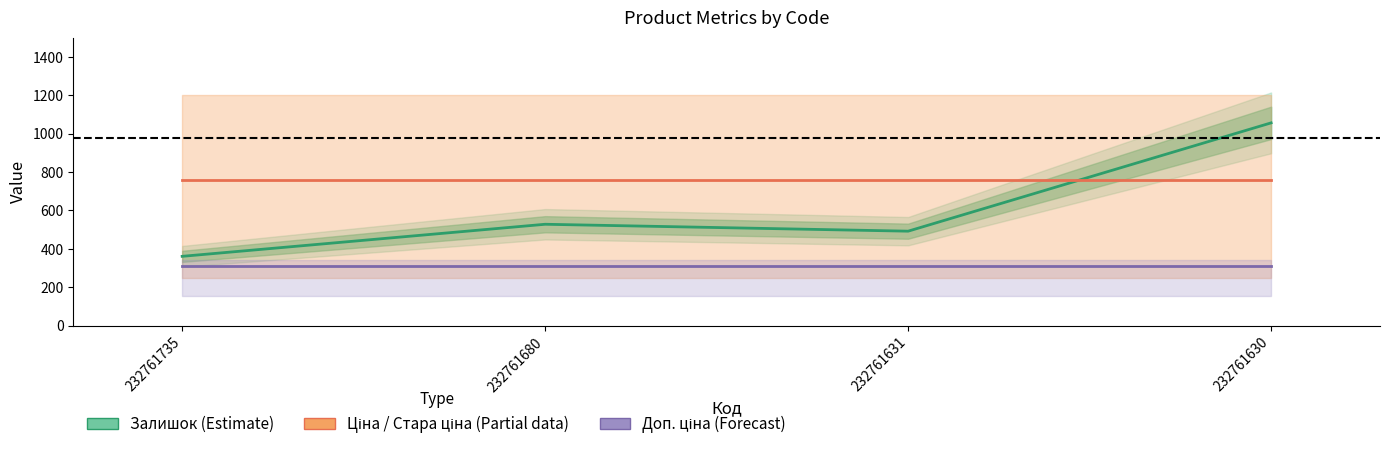

At which label is Ціна / Стара ціна (Partial) closest to 755?

232761735